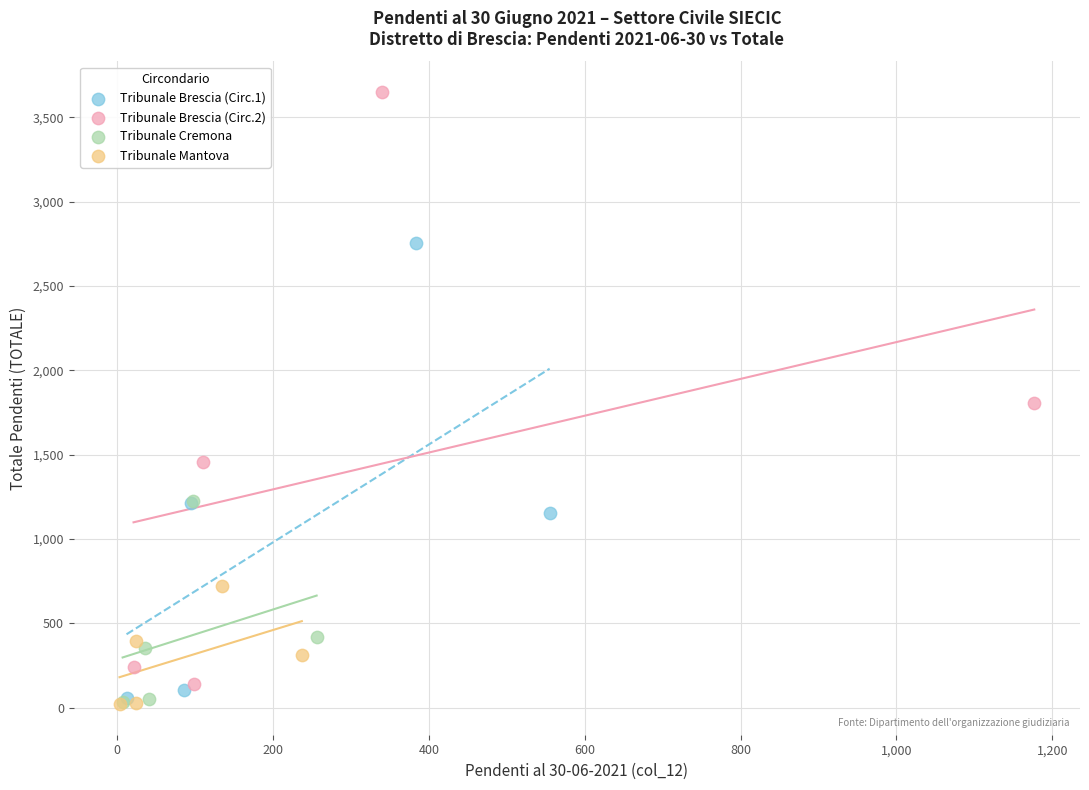

Which series contains the highest Y value?

Tribunale Brescia (Circ.2)